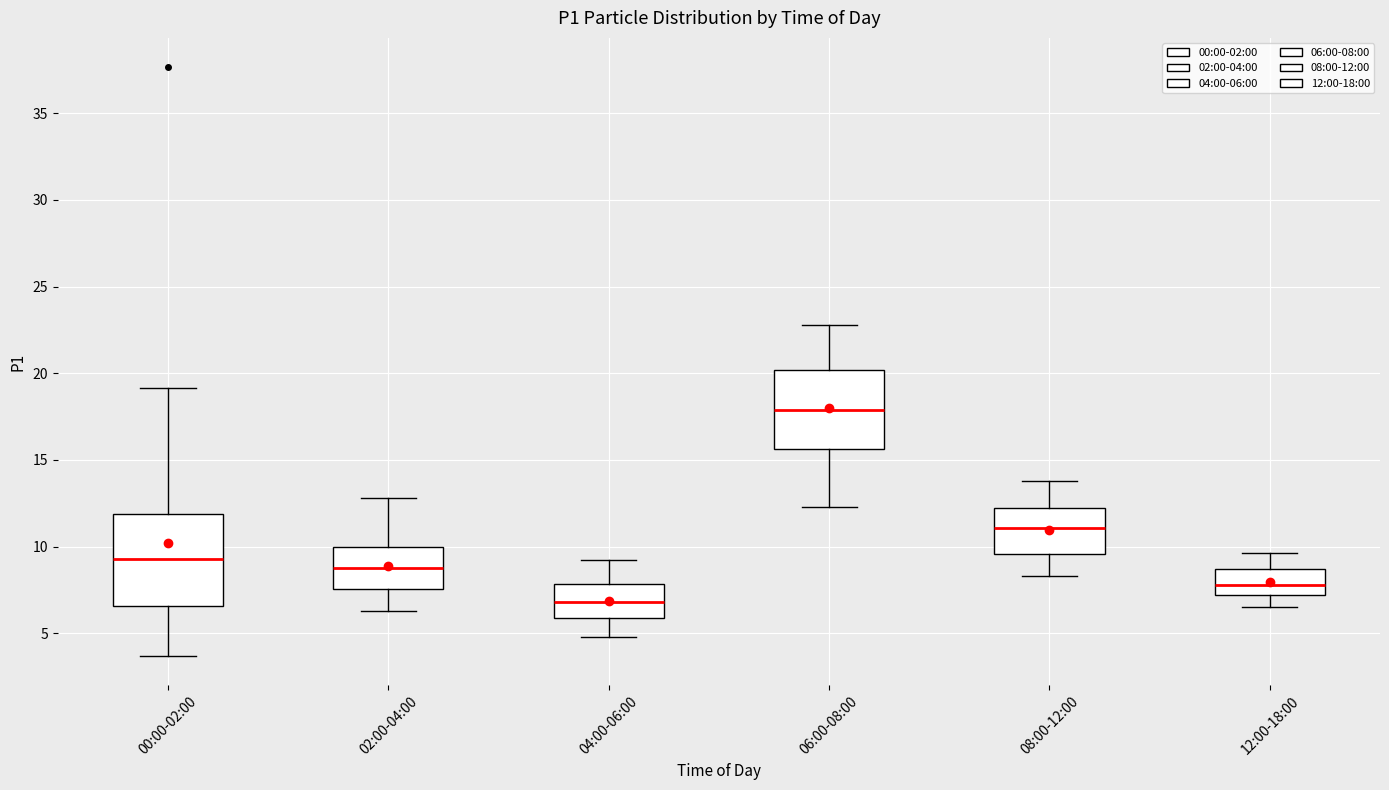

Comparing the boxes themselves (not the whiskers), which one is the tallest?

00:00-02:00